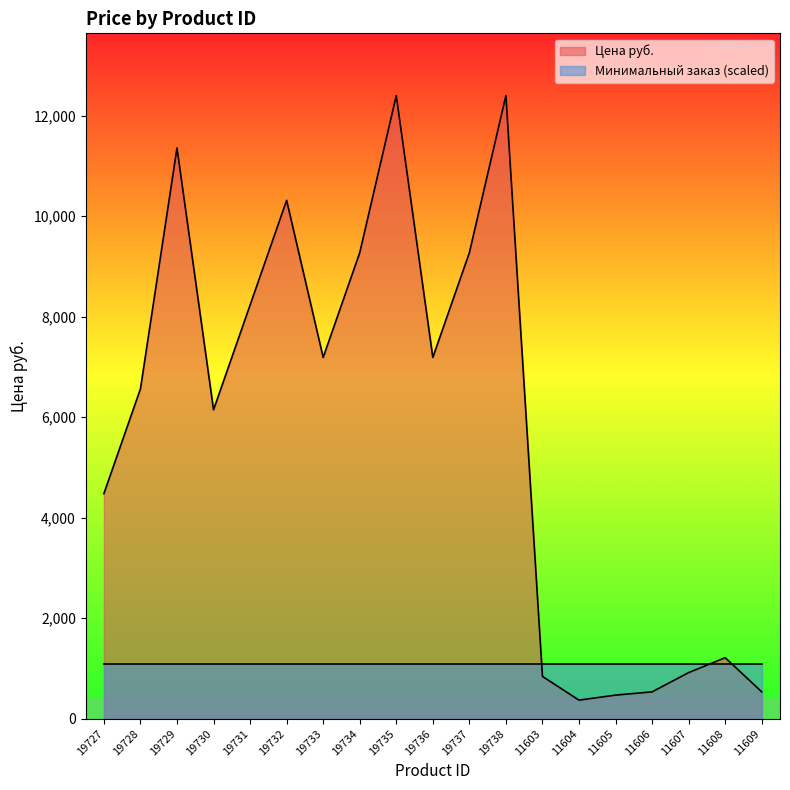

What is the difference between the maximum and second lowest values?

11930